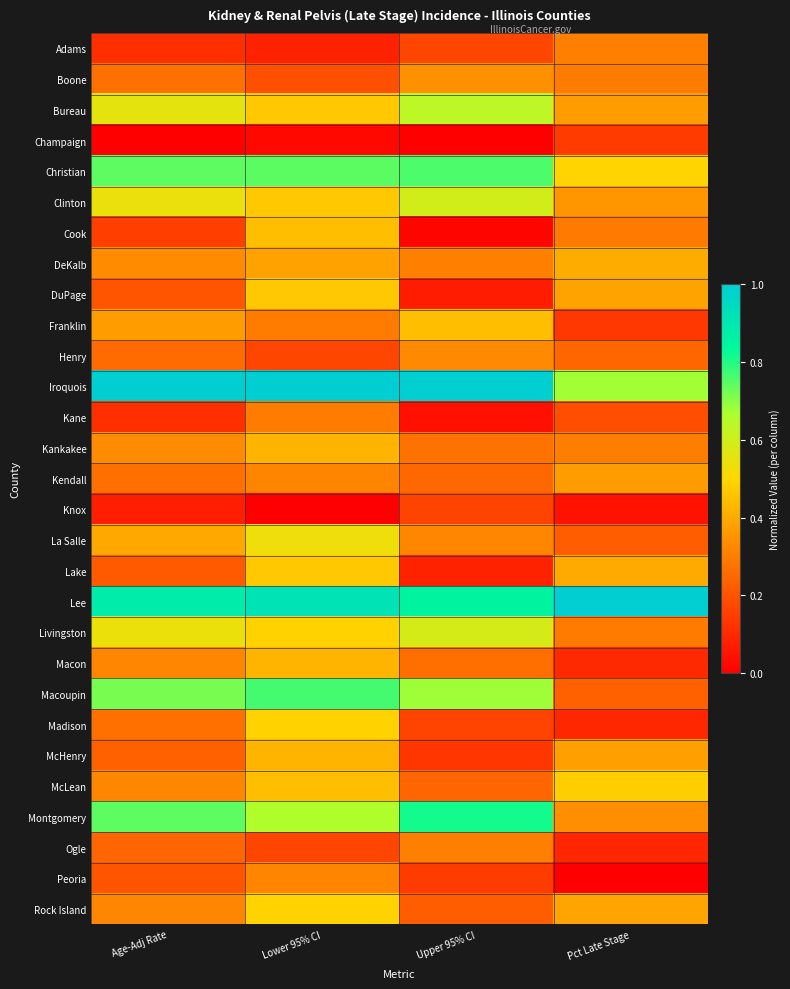

What is the spread (max minus min) of values at Pct Late Stage?

1.0